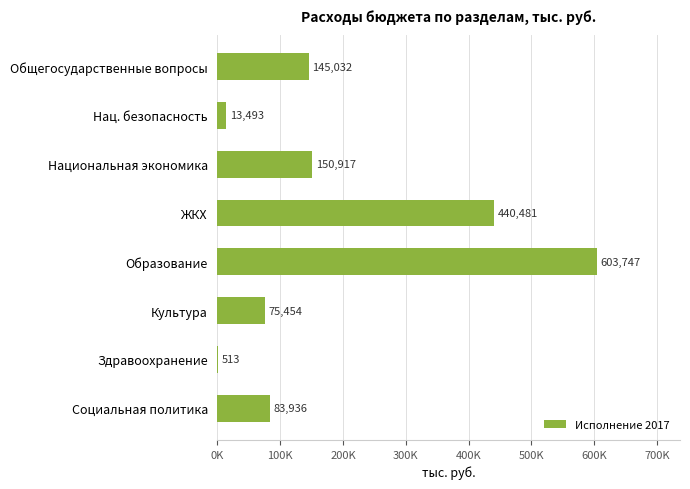

What is the difference between the second highest and second lowest values?

426987.6